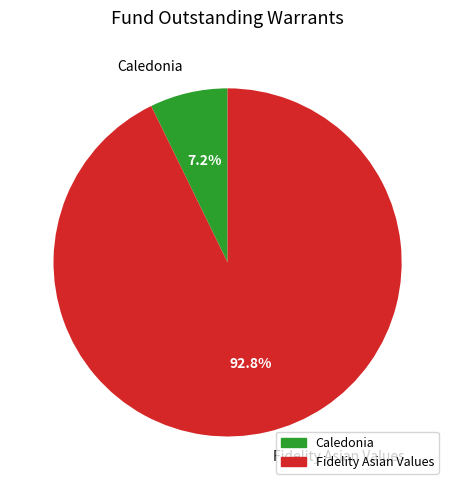

Between Fidelity Asian Values and Caledonia, which is larger?

Fidelity Asian Values